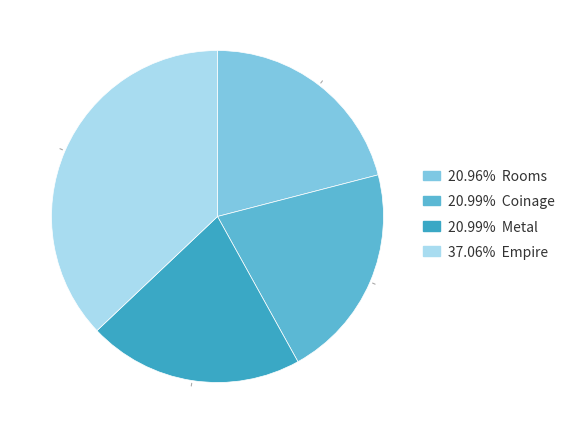

To the nearest percent, what is the difference between the largest and smallest slice percentages?

16%